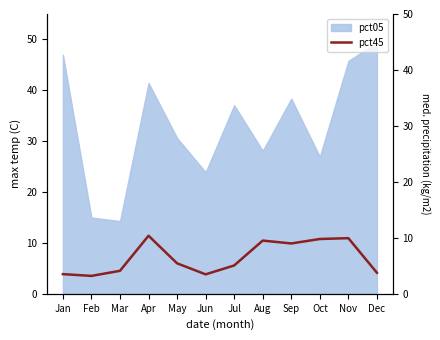

True or false: the data shows 2.8 at Apr.

False